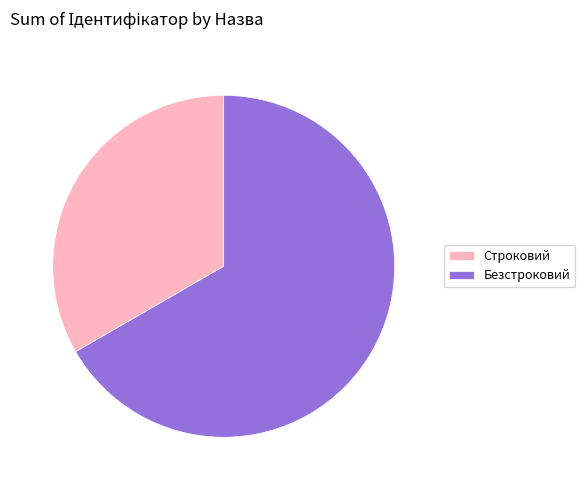

Do Безстроковий and Строковий together represent more than half of the pie?

Yes